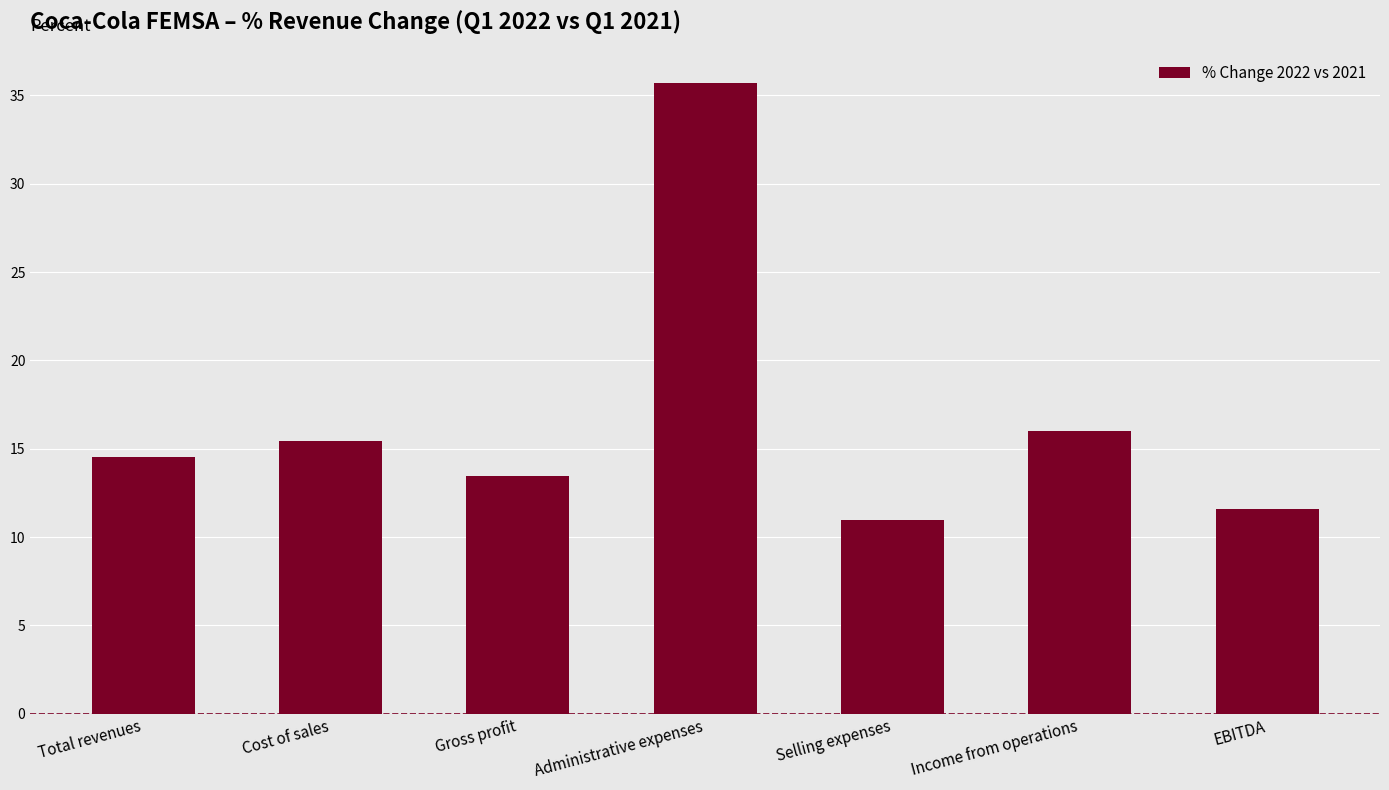

Which has a higher value, Selling expenses or Income from operations?

Income from operations